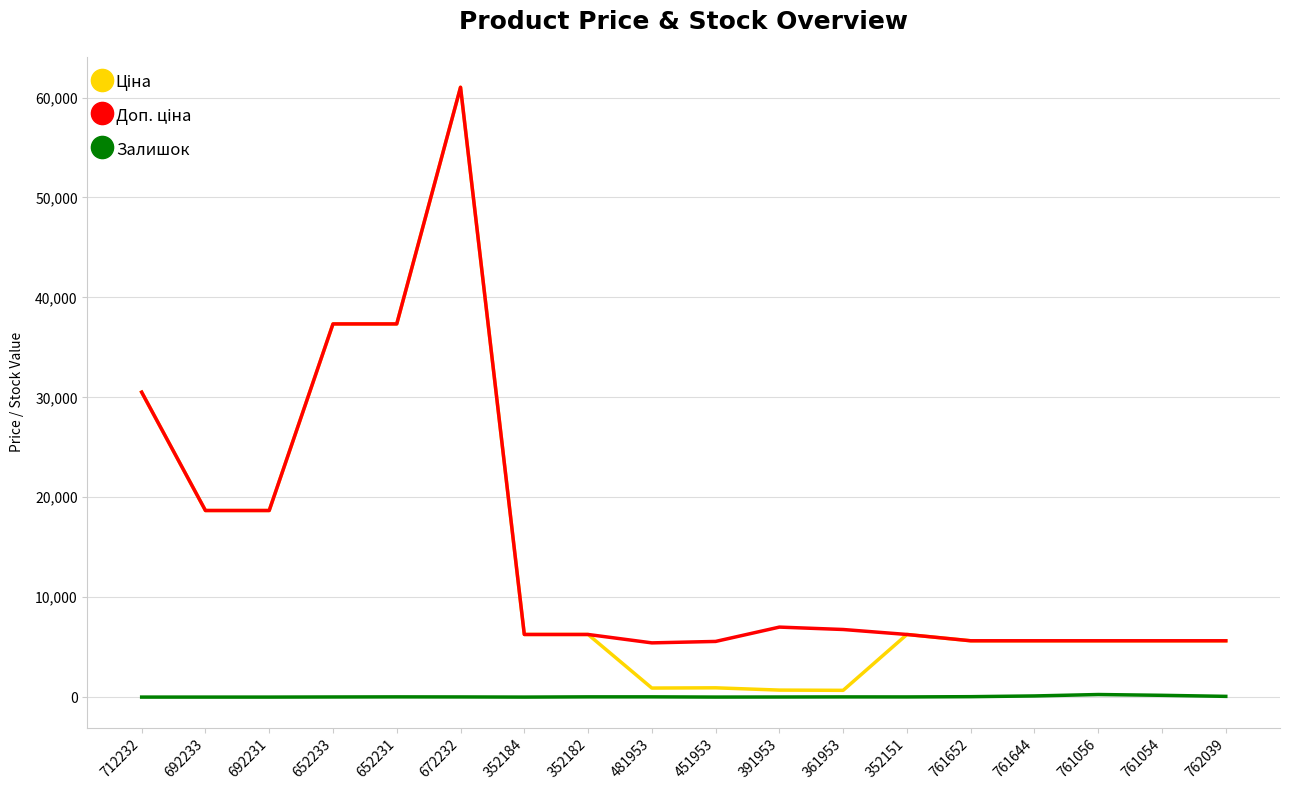

At which category is the sum across all series the highest?

672232